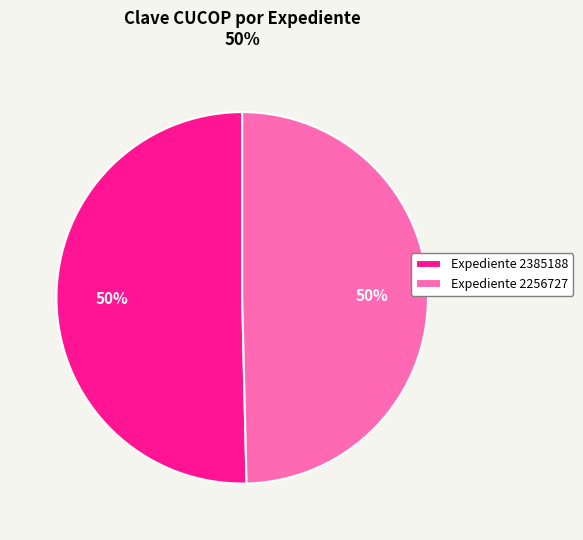

To the nearest percent, what is the average slice percentage?

50%